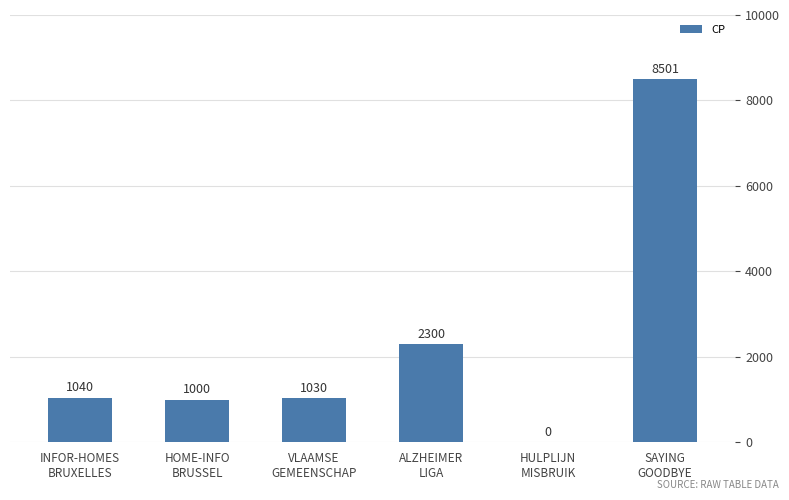

What is the maximum value shown in the chart?

8501